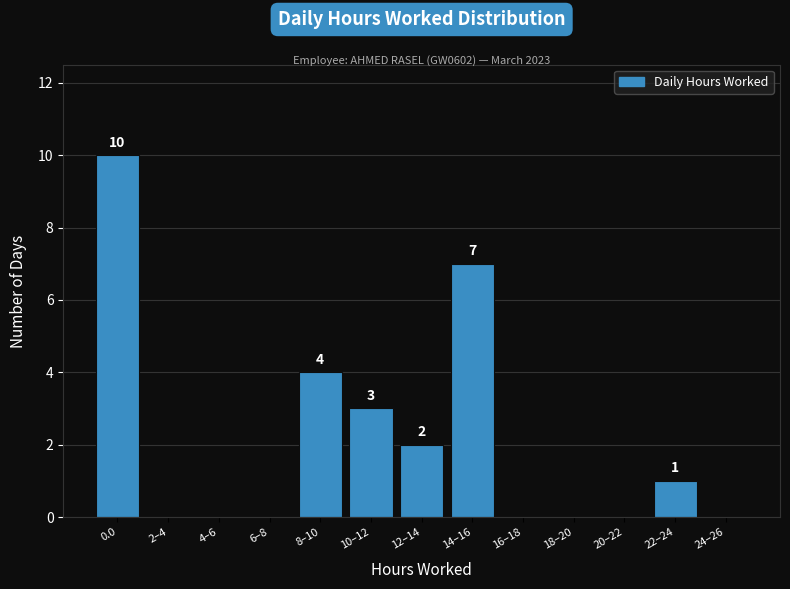

Reading left to right, what are all the values shown in this chart?

0.0=10	2–4=0	4–6=0	6–8=0	8–10=4	10–12=3	12–14=2	14–16=7	16–18=0	18–20=0	20–22=0	22–24=1	24–26=0